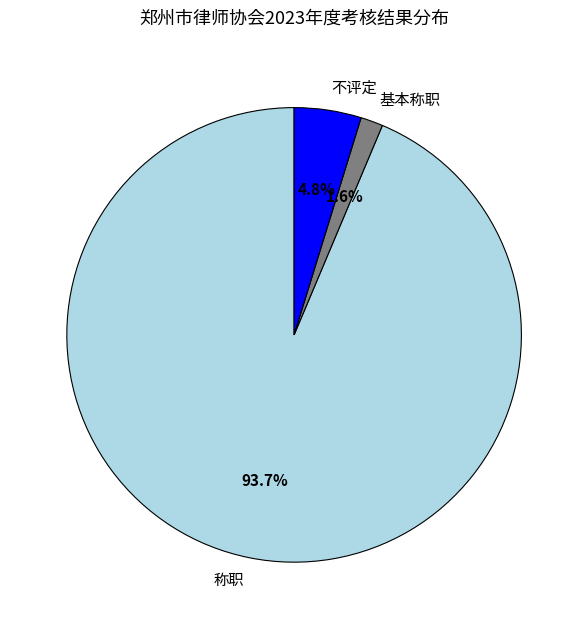

Does any single category account for the majority?

Yes